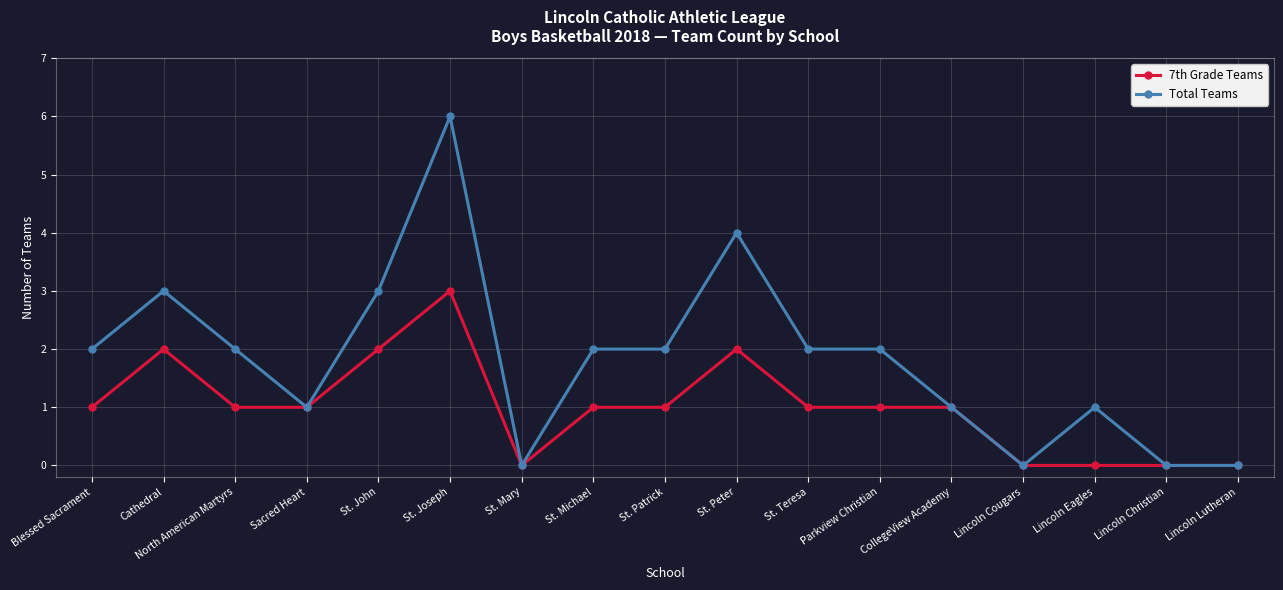

Is this an area chart (filled region under the line)?

No